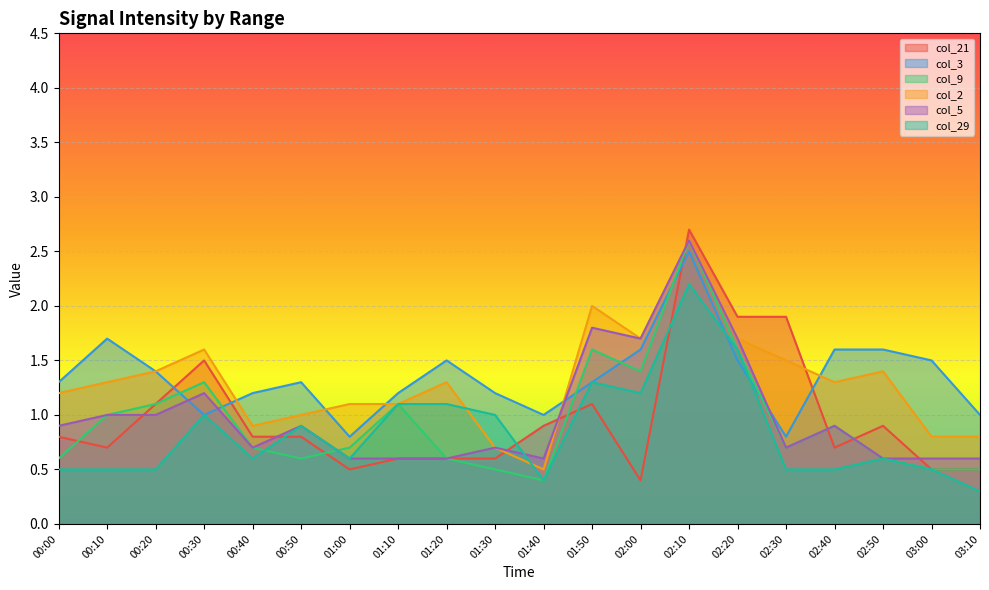

Which series has the largest total across all categories?

col_3